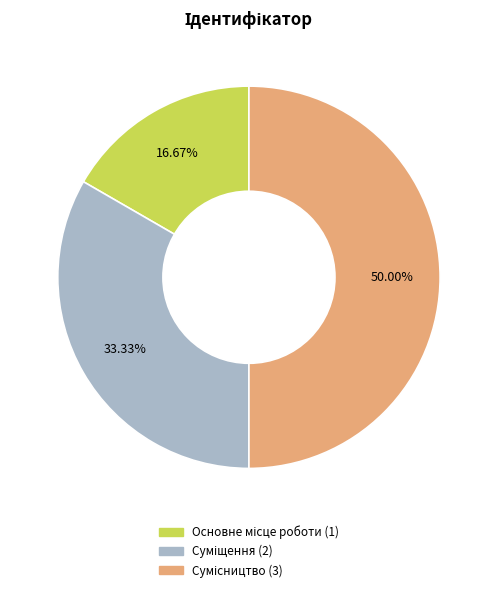

What is the ratio of the value at Суміщення to the value at Сумісництво?

0.7